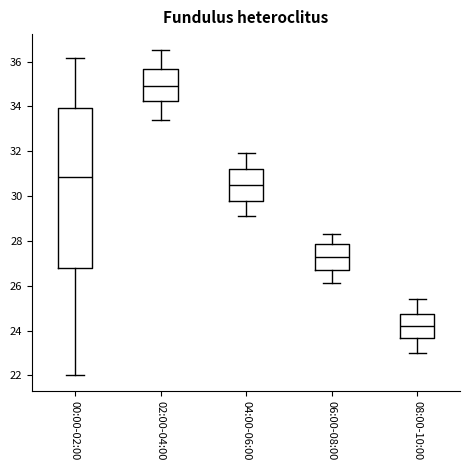

Comparing the boxes themselves (not the whiskers), which one is the tallest?

00:00-02:00